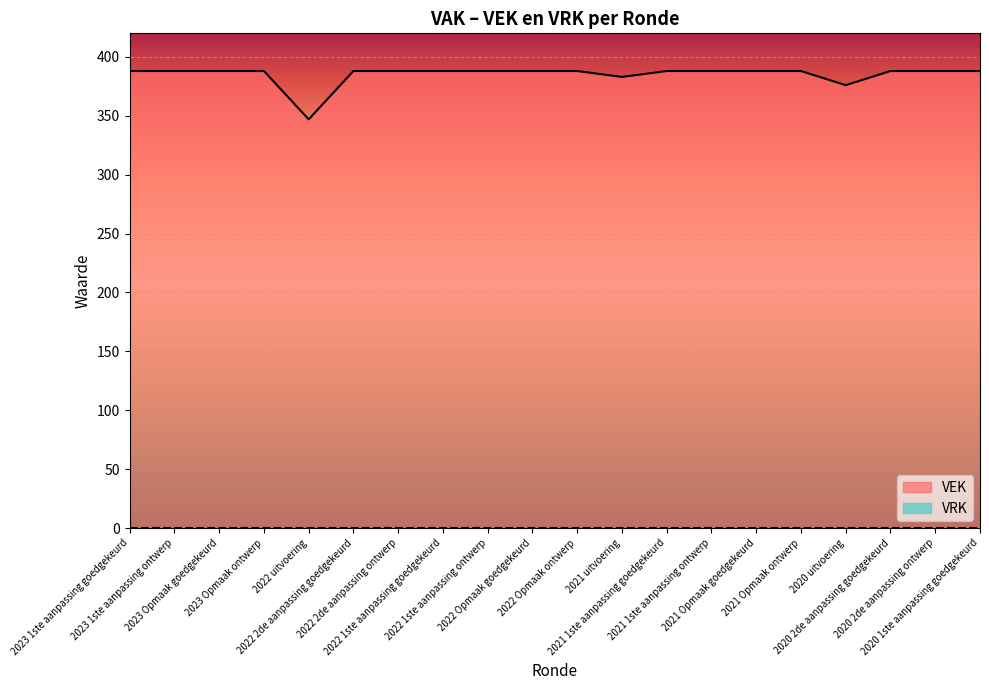

Reading left to right, transcribe all the data shown in this chart.

2023 1ste aanpassing goedgekeurd=388	2023 1ste aanpassing ontwerp=388	2023 Opmaak goedgekeurd=388	2023 Opmaak ontwerp=388	2022 uitvoering=347	2022 2de aanpassing goedgekeurd=388	2022 2de aanpassing ontwerp=388	2022 1ste aanpassing goedgekeurd=388	2022 1ste aanpassing ontwerp=388	2022 Opmaak goedgekeurd=388	2022 Opmaak ontwerp=388	2021 uitvoering=383	2021 1ste aanpassing goedgekeurd=388	2021 1ste aanpassing ontwerp=388	2021 Opmaak goedgekeurd=388	2021 Opmaak ontwerp=388	2020 uitvoering=376	2020 2de aanpassing goedgekeurd=388	2020 2de aanpassing ontwerp=388	2020 1ste aanpassing goedgekeurd=388